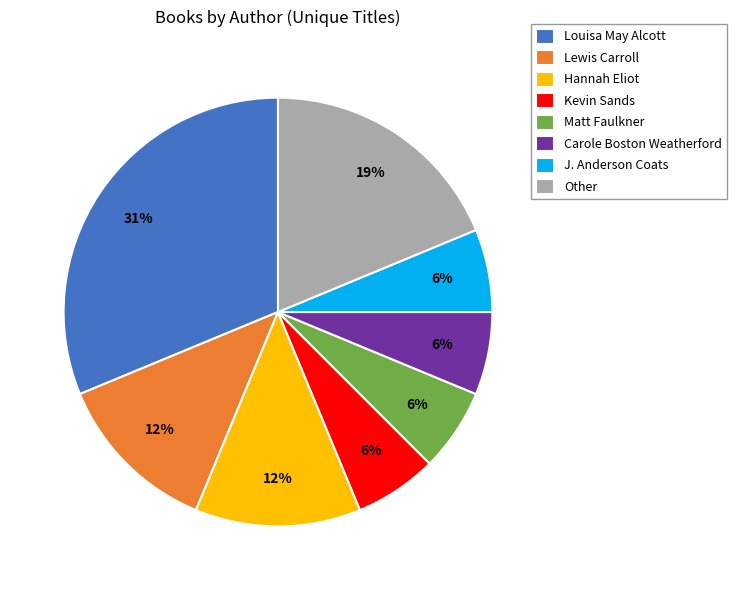

How many segments does this pie chart have?

8